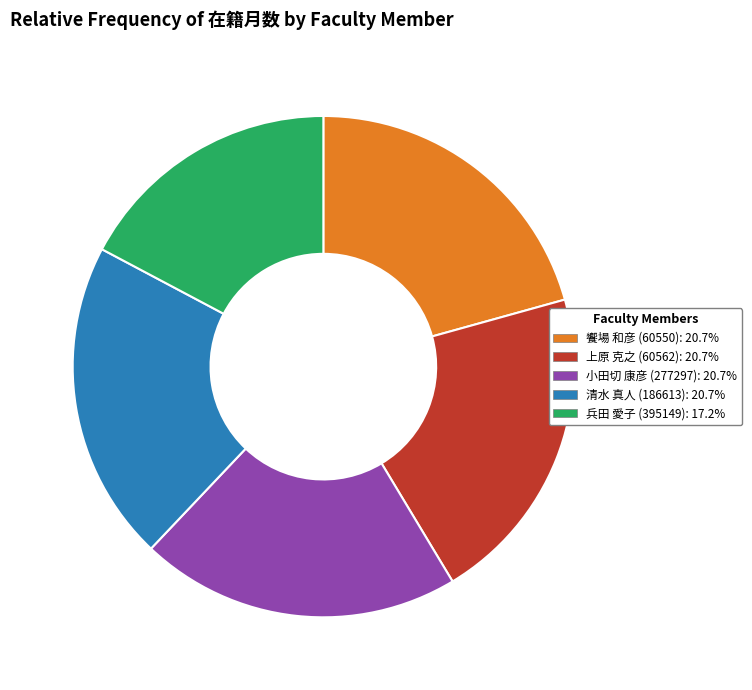

Is it true that 上原 克之 (60562) is 13% of the pie?

False